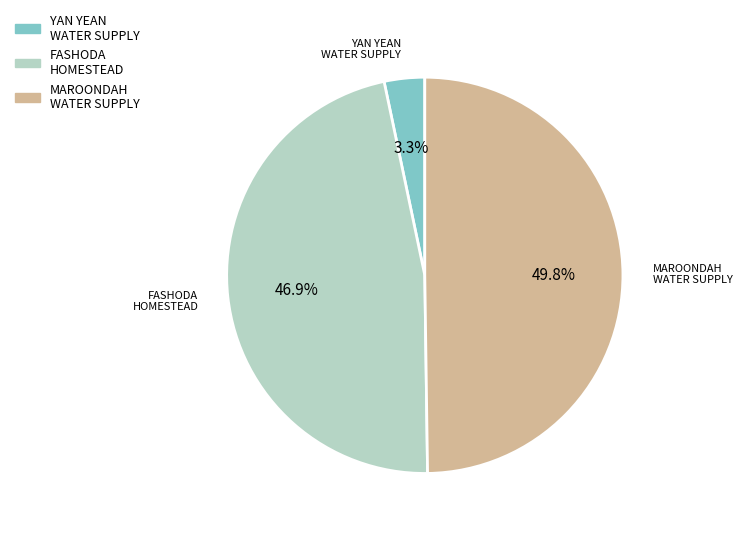

How many segments does this pie chart have?

3